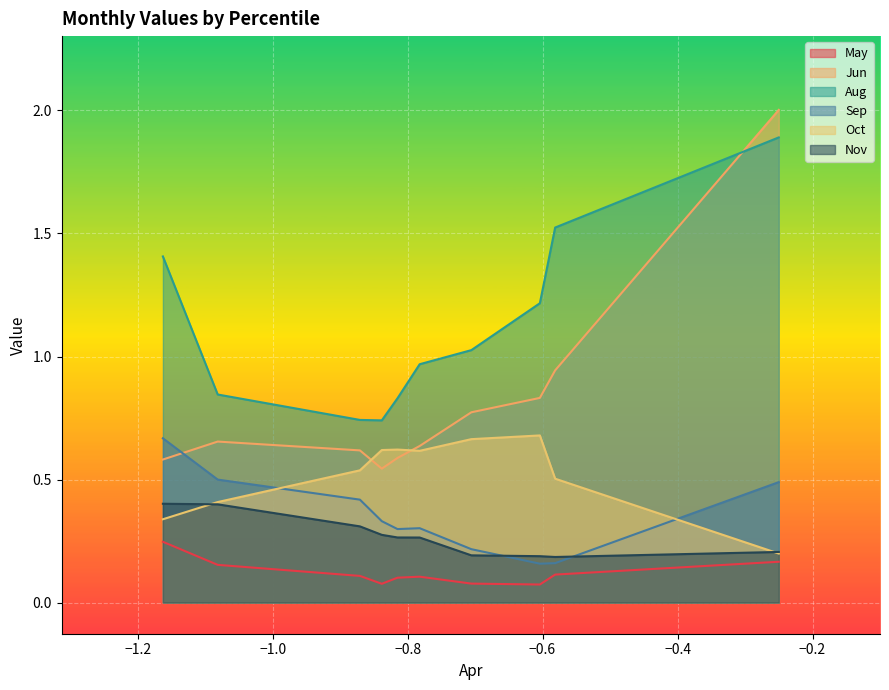

What is the average value of the May series?

0.1